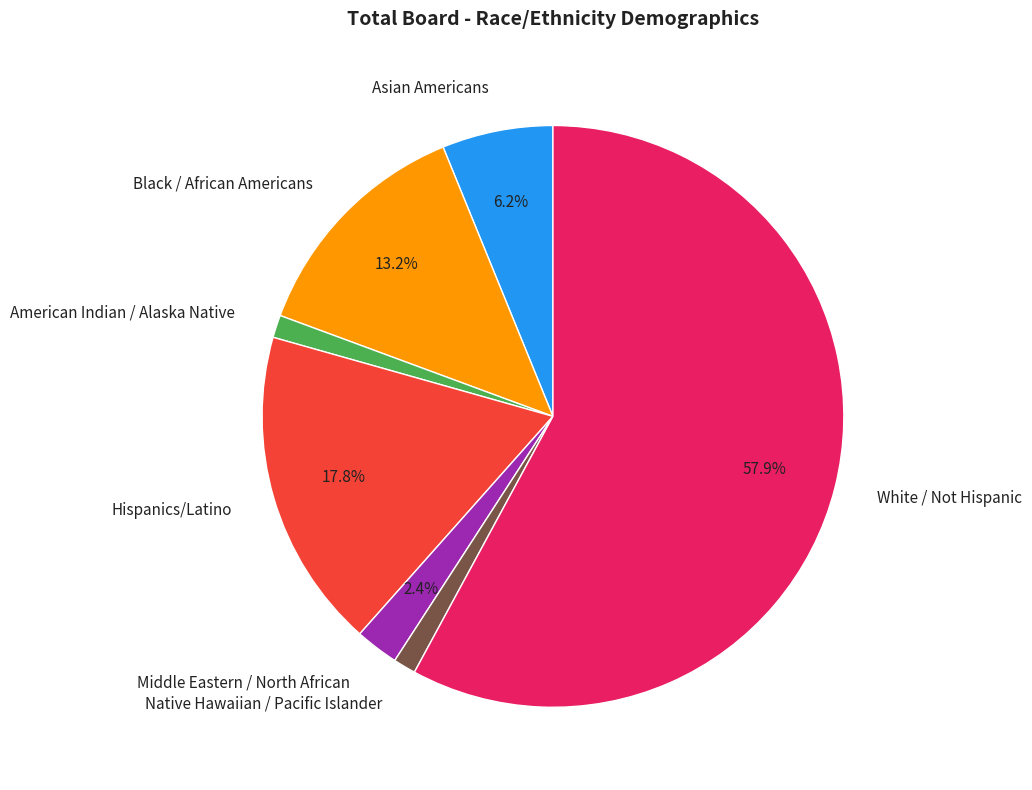

What is the largest slice in the pie chart?

White / Not Hispanic